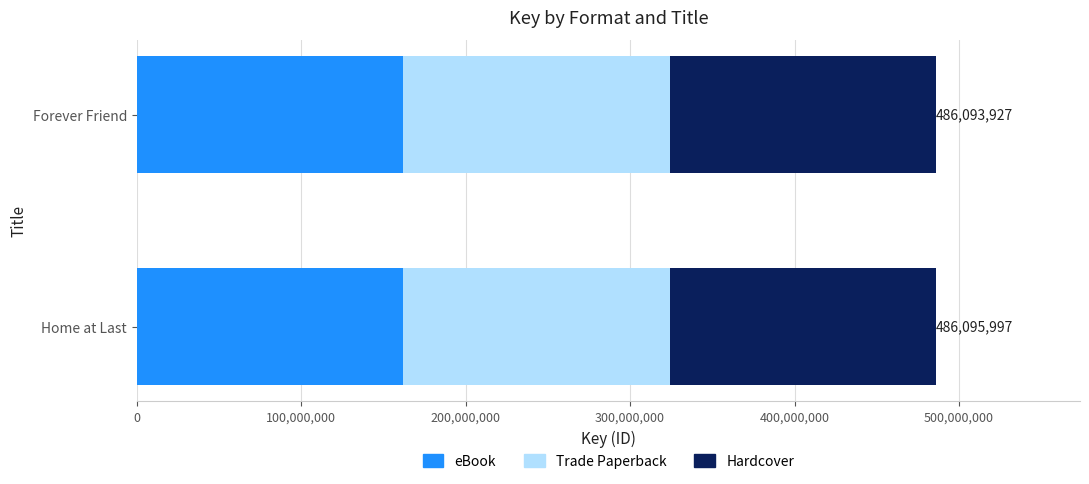

What is the sum of all eBook values?

324063308